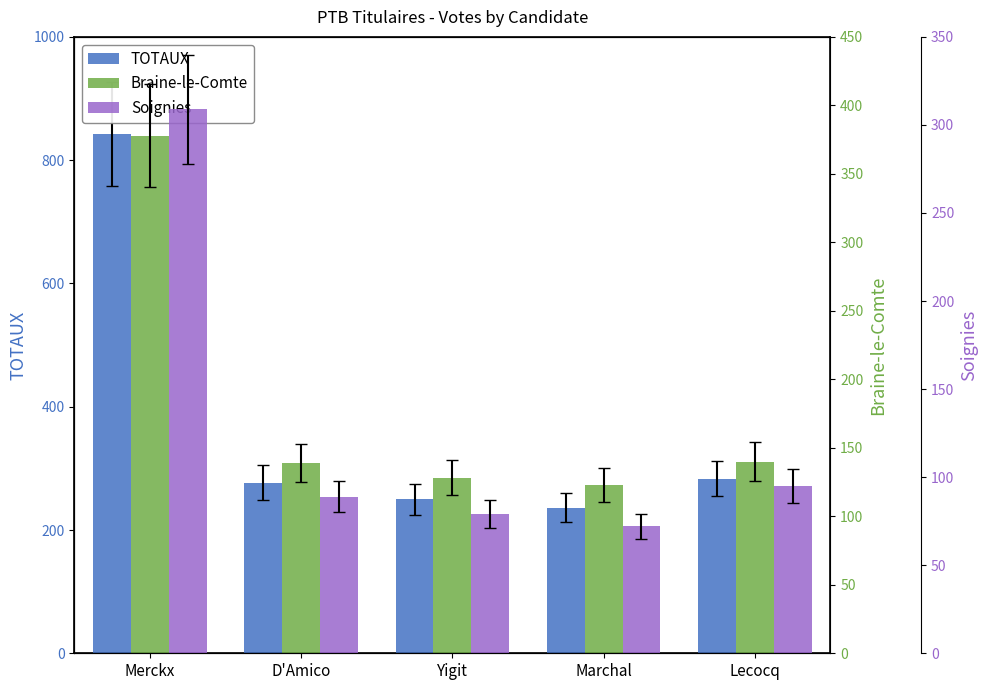

What is the label of the 2nd bar from the right?

Marchal